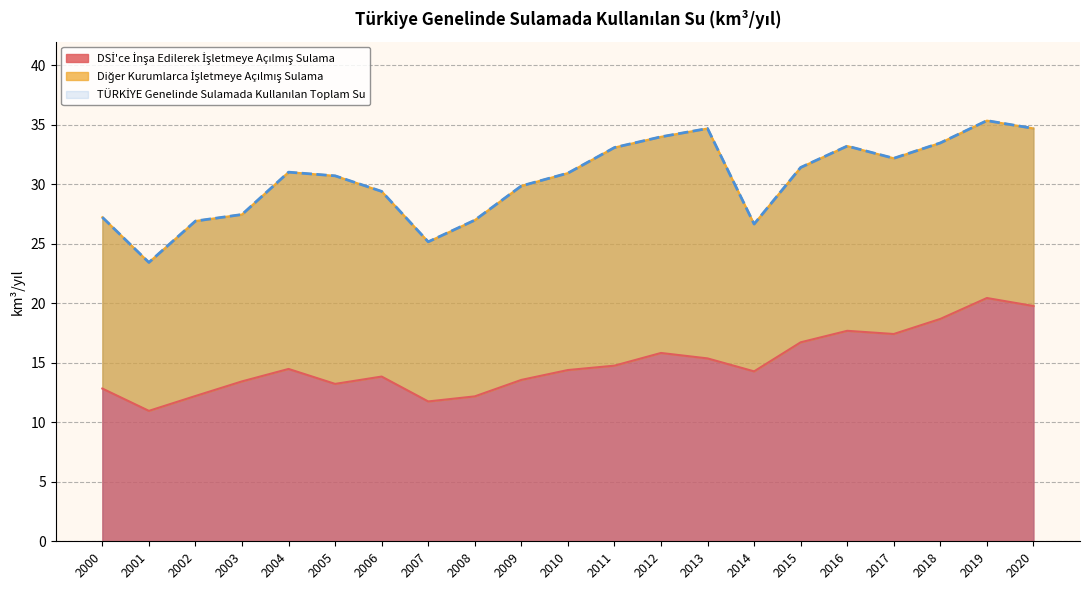

What is the value of the TÜRKİYE Genelinde Sulamada Kullanılan Toplam Su point at the 19th from the left?

33.5